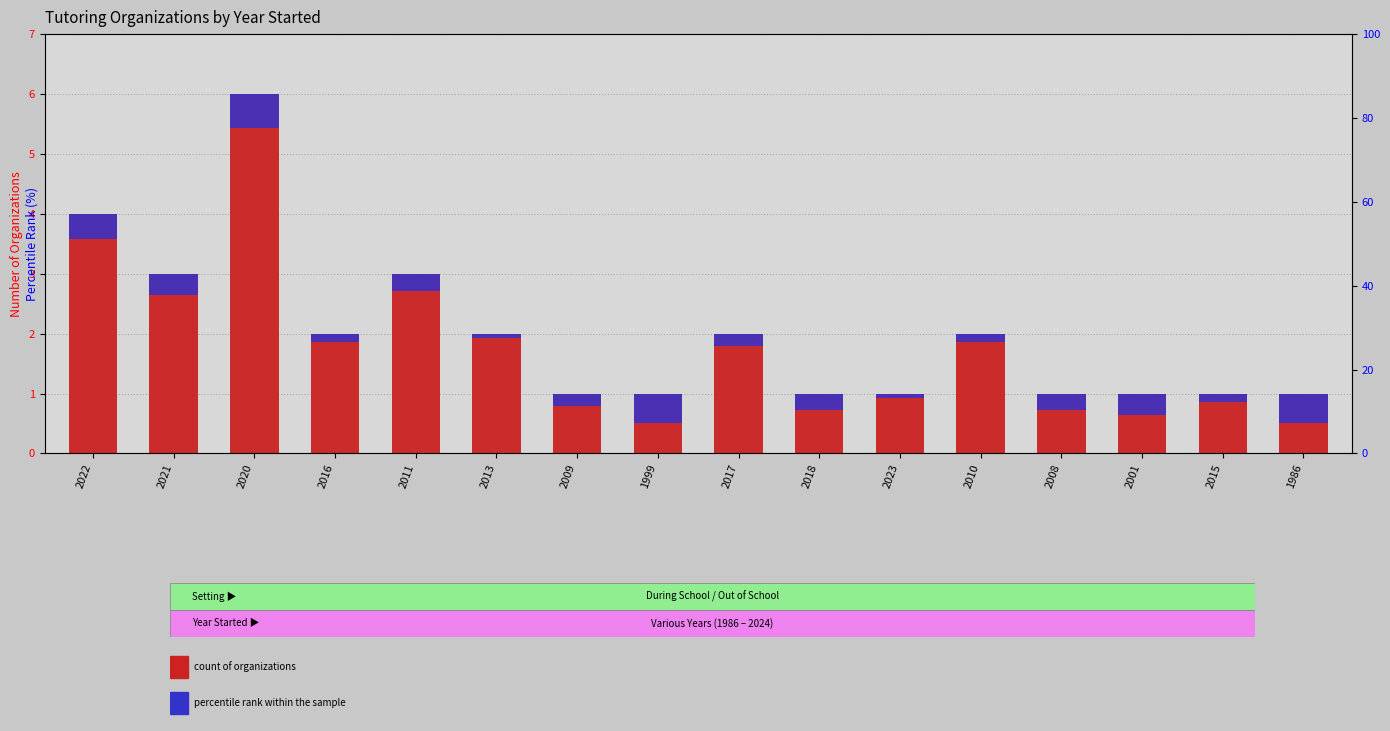

How many categories are shown in the chart?

16